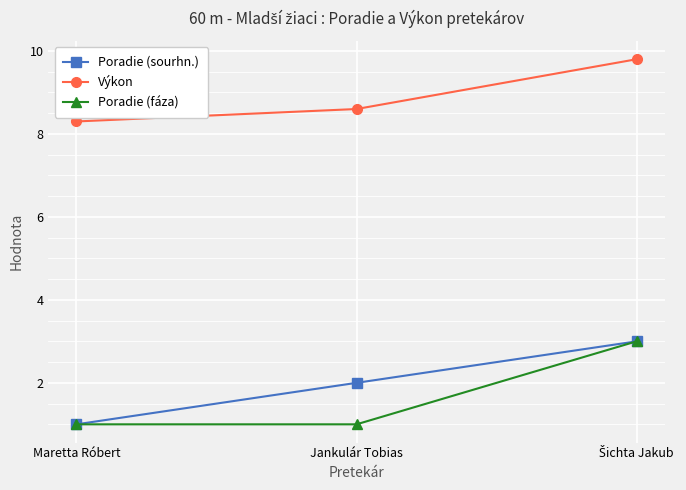

The Výkon series shows 8.6 at Jankulár Tobias. True or false?

True